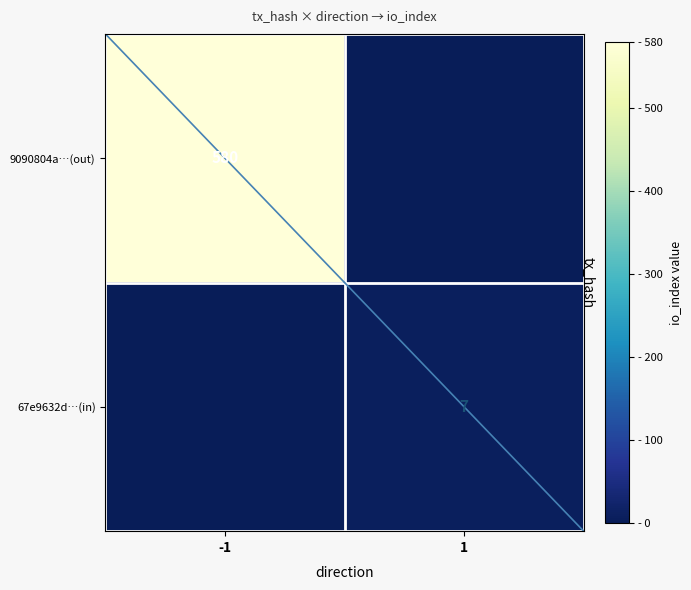

The value of 67e9632d…(in) at 1 is 7. True or false?

True